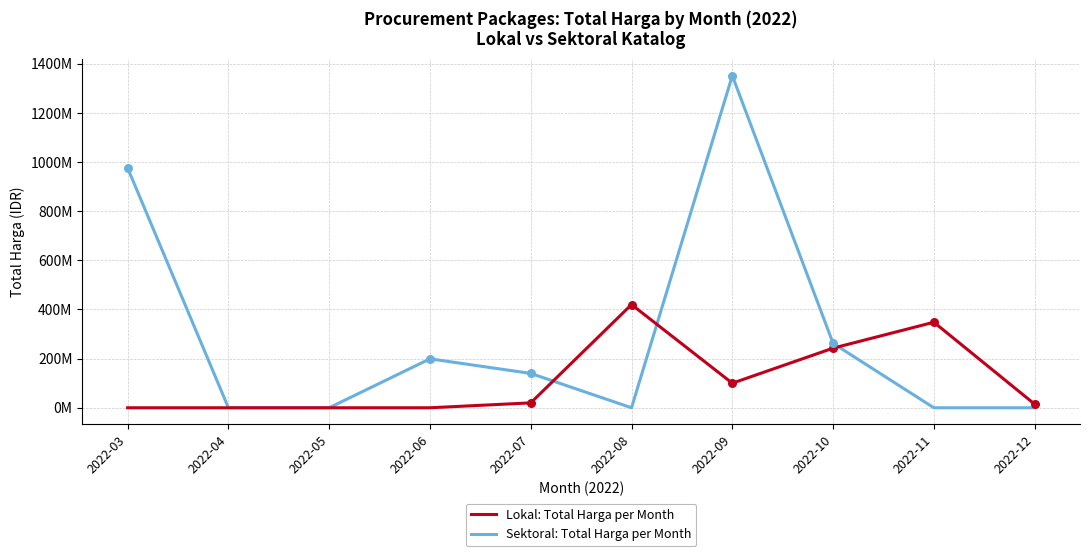

What are all the series names shown in the legend?

Lokal: Total Harga per Month, Sektoral: Total Harga per Month